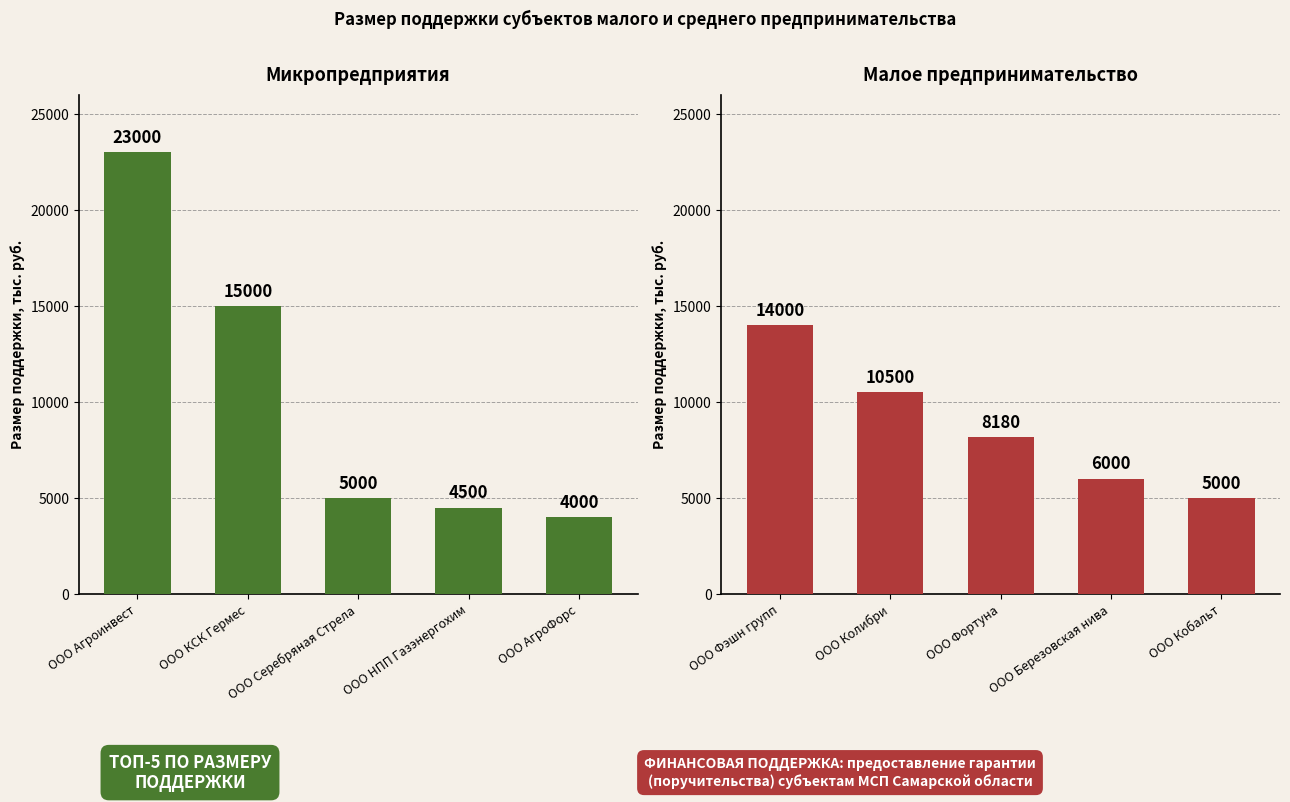

Rank the series by their average value, from lowest to highest.

Малое предпринимательство, Микропредприятия